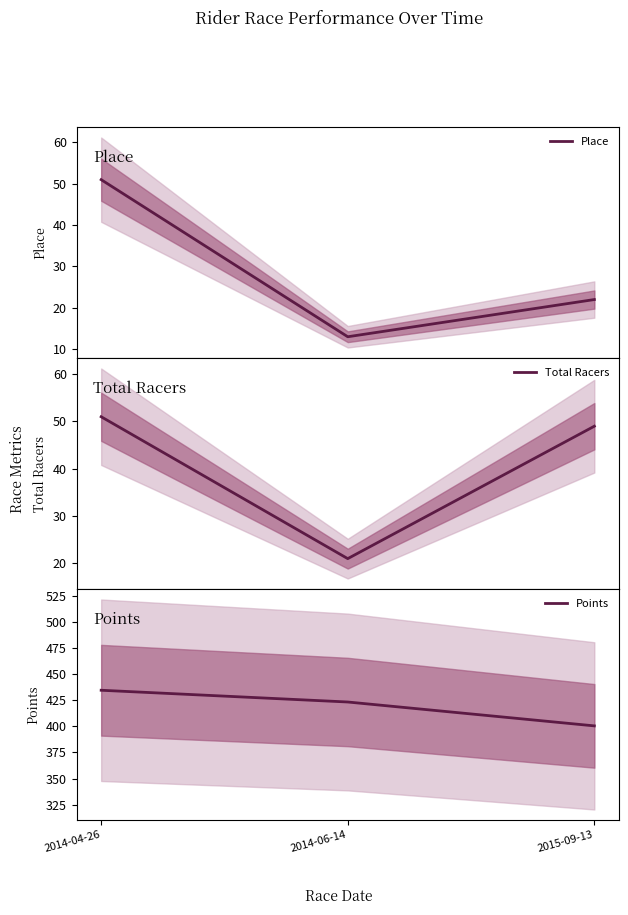

The Points series shows 166.7 at 2014-06-14. True or false?

False